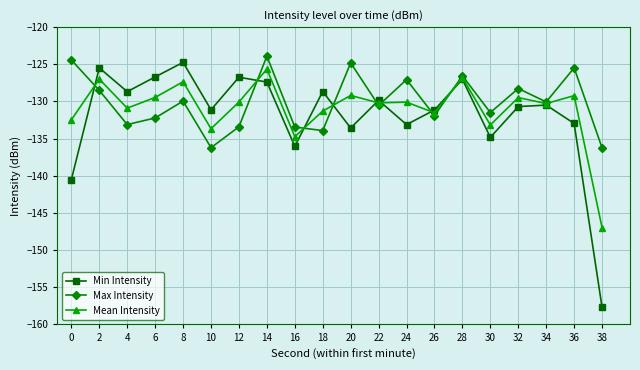

At which category is the sum across all series the highest?

14